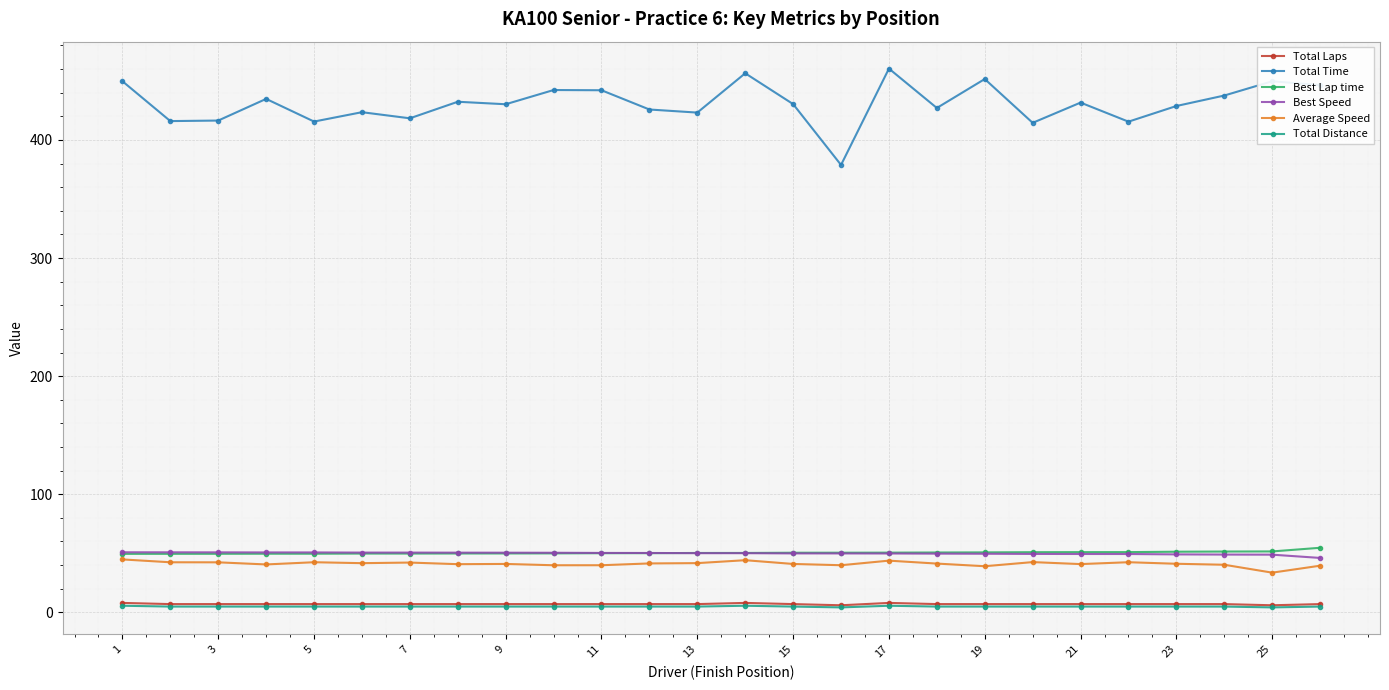

True or false: Best Lap time and Total Laps intersect in this chart.

False